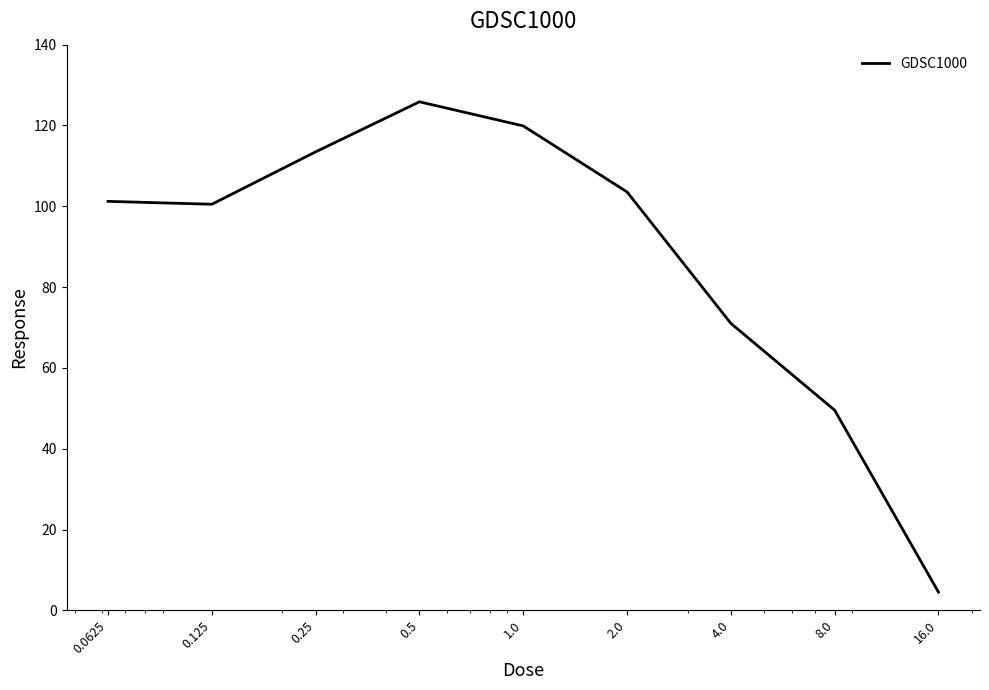

What is the smallest value displayed?

4.5